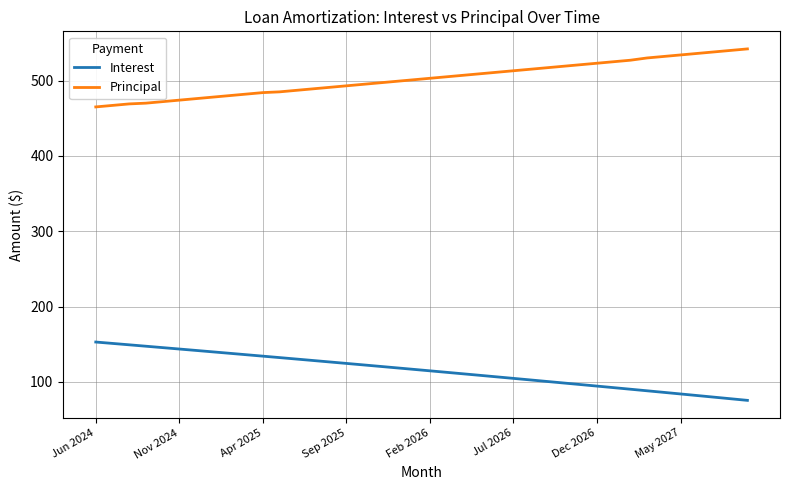

Rank the series by their maximum value, from lowest to highest.

Interest, Principal